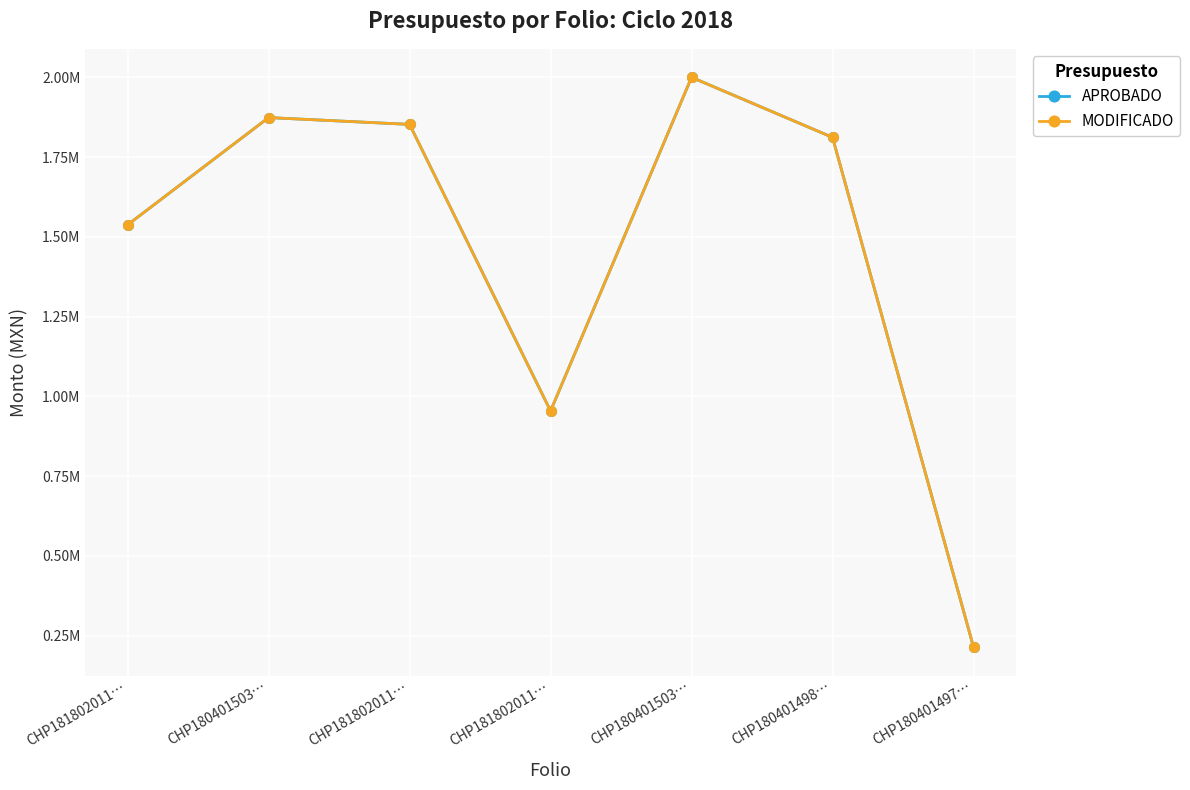

Where is the first local minimum for MODIFICADO?

CHP181802011…